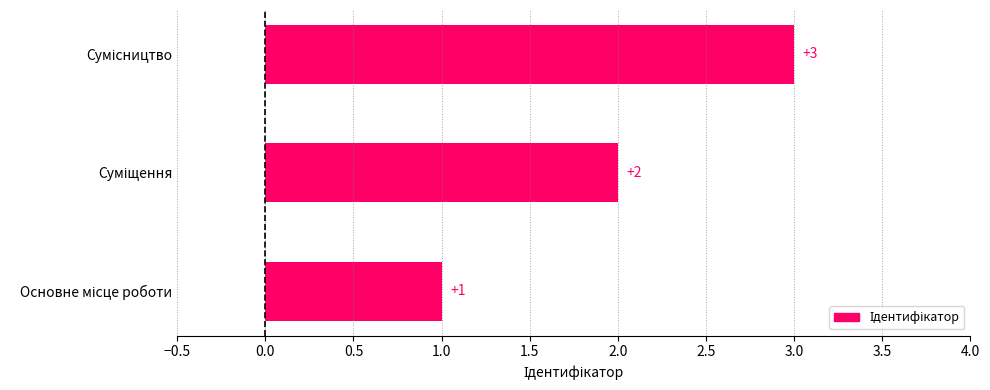

What is the sum of all values?

6